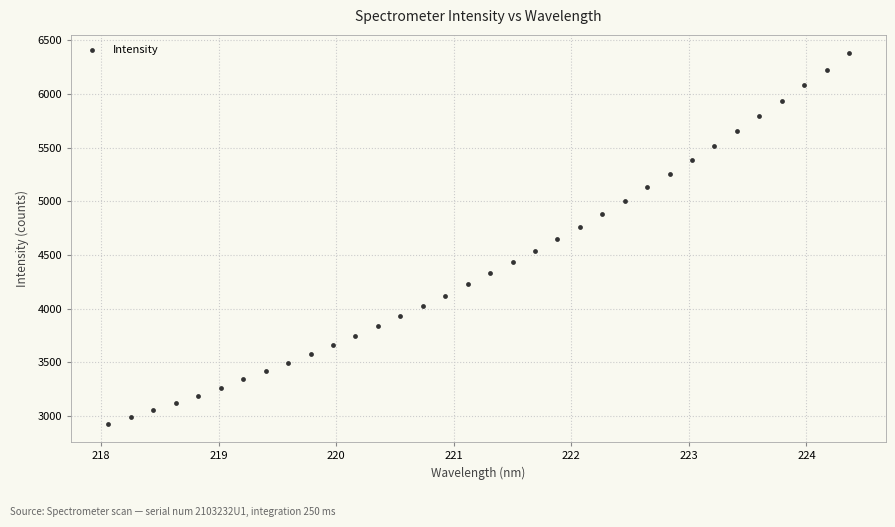

What is the range of Y values (max minus min)?

3449.5